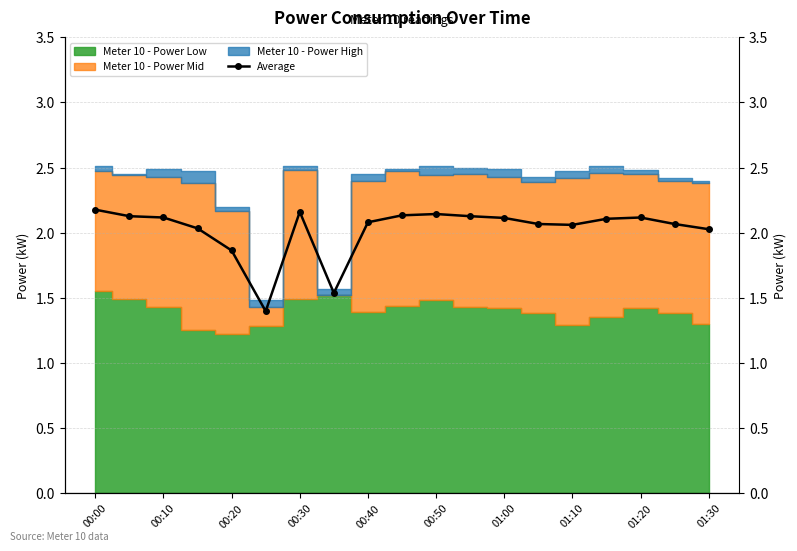

What is the label of the 1st point from the left?

00:00